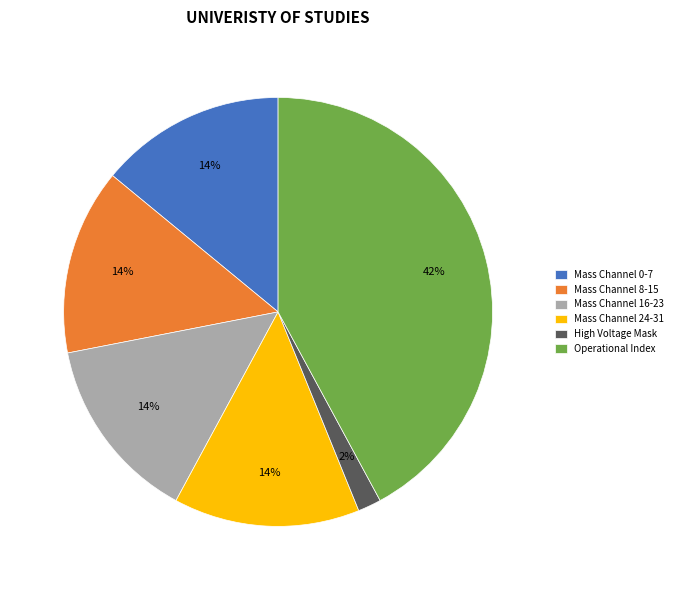

Which slice is the largest?

Operational Index